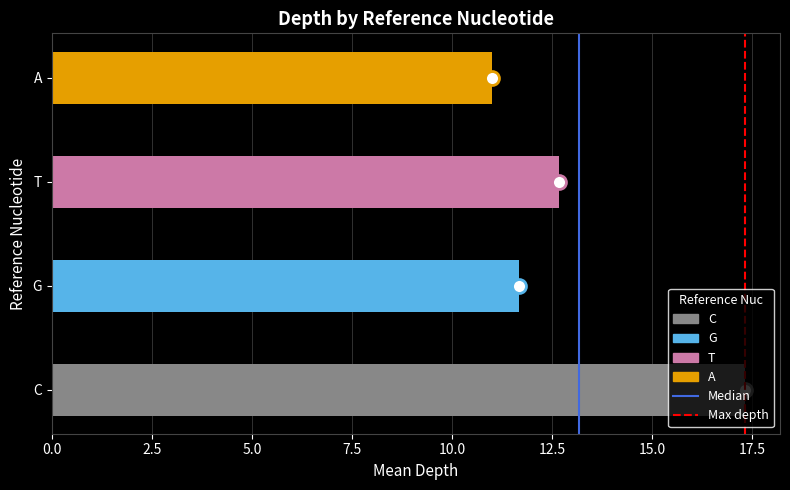

What is the ratio of the value at C to the value at G?

1.5